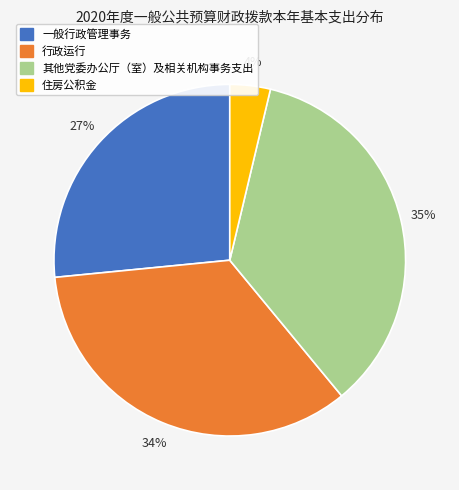

Is the sum of 住房公积金 and 其他党委办公厅（室）及相关机构事务支出 greater than half?

No